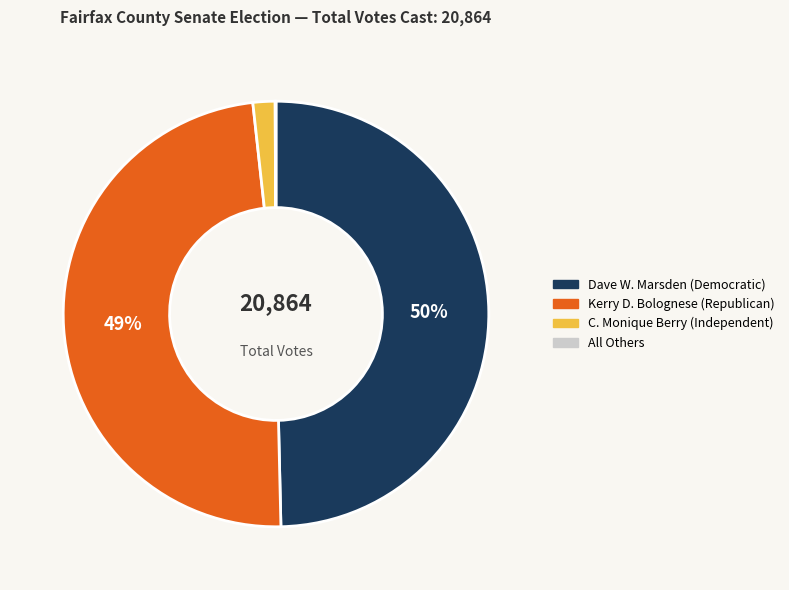

To the nearest percent, what is the difference between the Kerry D. Bolognese (Republican) and C. Monique Berry (Independent) slice percentages?

47%